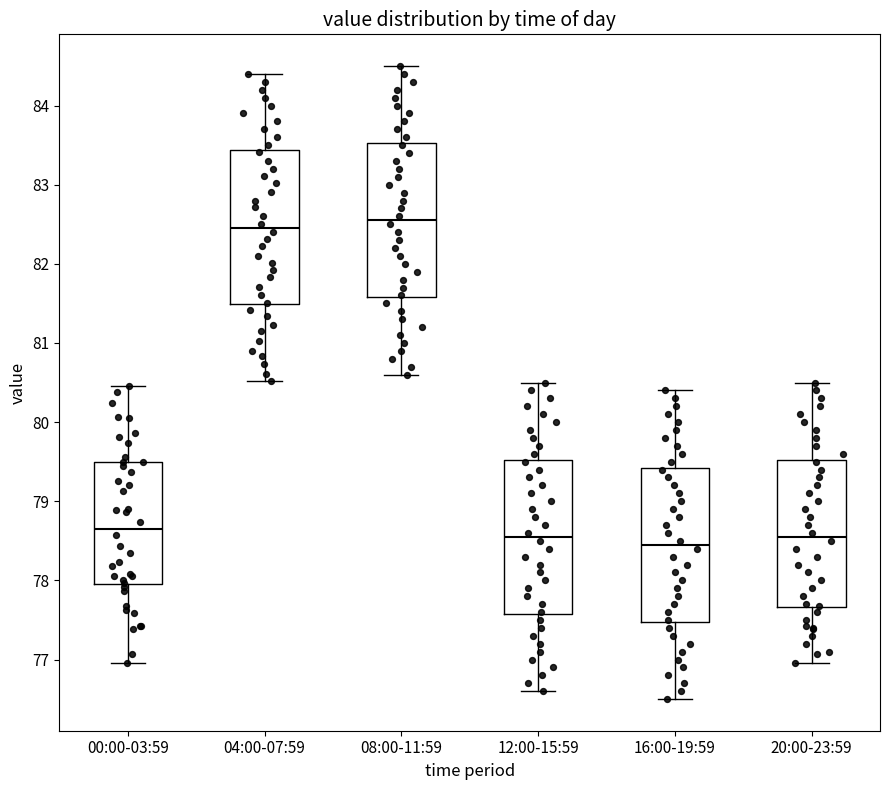

Reading left to right, read every box against the y-axis: the position of its median line, the range the box covers, and the ends of its whiskers. The values are not printed on the chart, so give them approximately, as read against the axis.

00:00-03:59: median 78.7, box 78.0 to 79.5, whiskers 77.0 to 80.5
04:00-07:59: median 82.5, box 81.5 to 83.4, whiskers 80.5 to 84.4
08:00-11:59: median 82.6, box 81.6 to 83.5, whiskers 80.6 to 84.5
12:00-15:59: median 78.6, box 77.6 to 79.5, whiskers 76.6 to 80.5
16:00-19:59: median 78.5, box 77.5 to 79.4, whiskers 76.5 to 80.4
20:00-23:59: median 78.6, box 77.7 to 79.5, whiskers 77.0 to 80.5